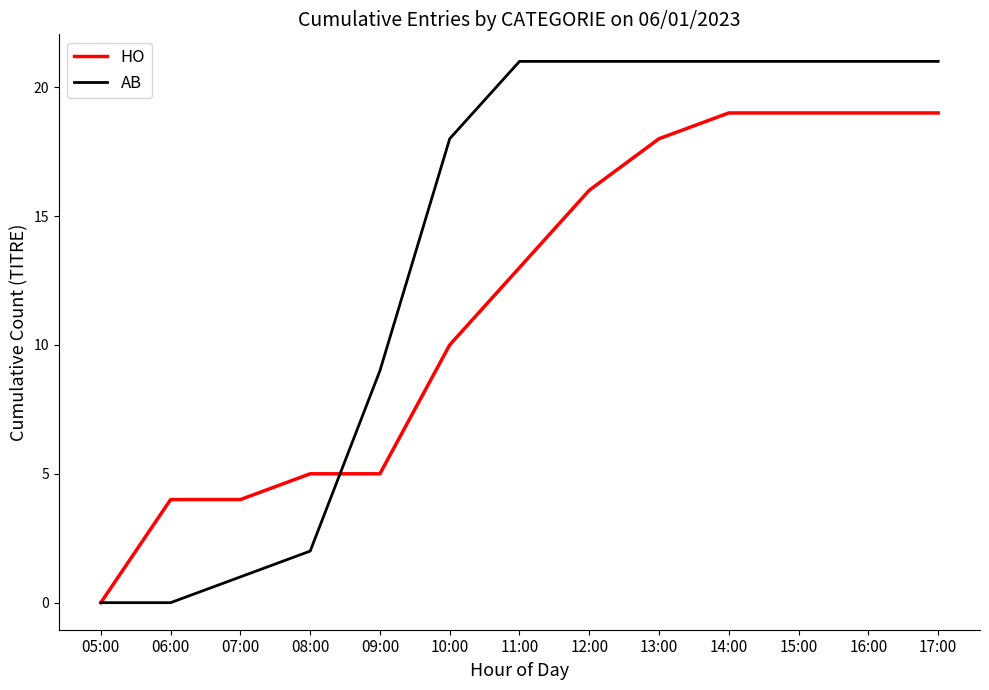

Which series changed the most between 05:00 and 09:00?

AB